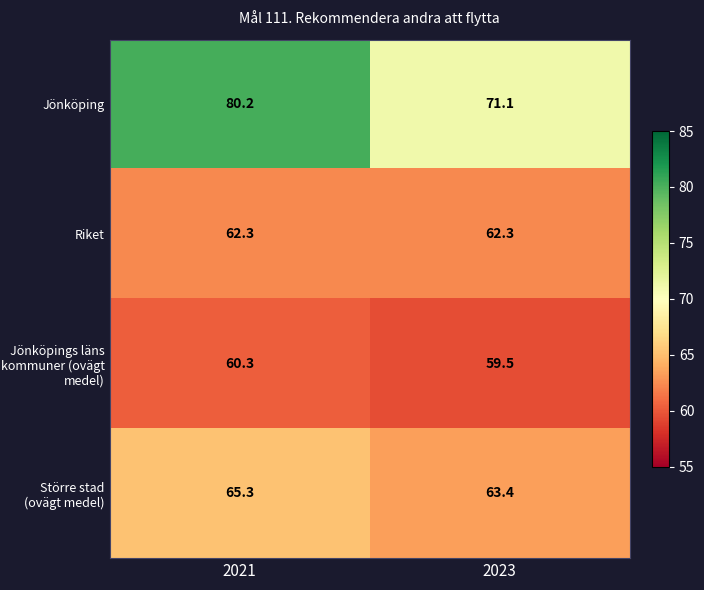

Reading left to right, what are all the values shown in this chart?

Jönköping: 2021=80.2	2023=71.1
Riket: 2021=62.3	2023=62.3
Jönköpings läns kommuner (ovägt medel): 2021=60.3	2023=59.5
Större stad (ovägt medel): 2021=65.3	2023=63.4